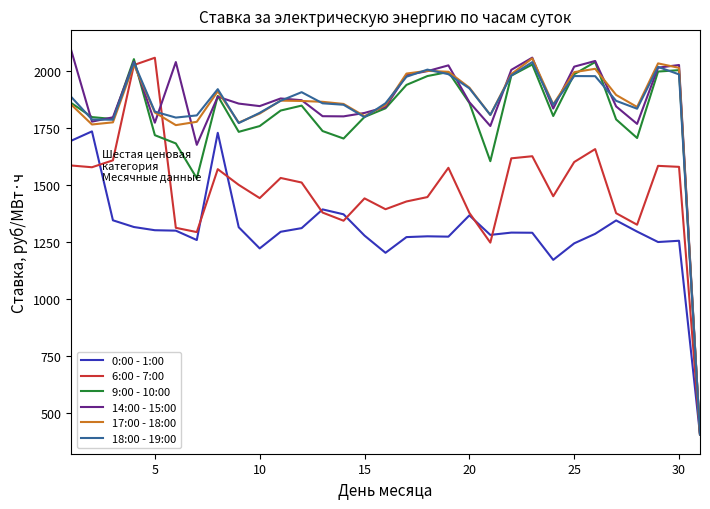

What is the minimum value shown in the chart?

405.3